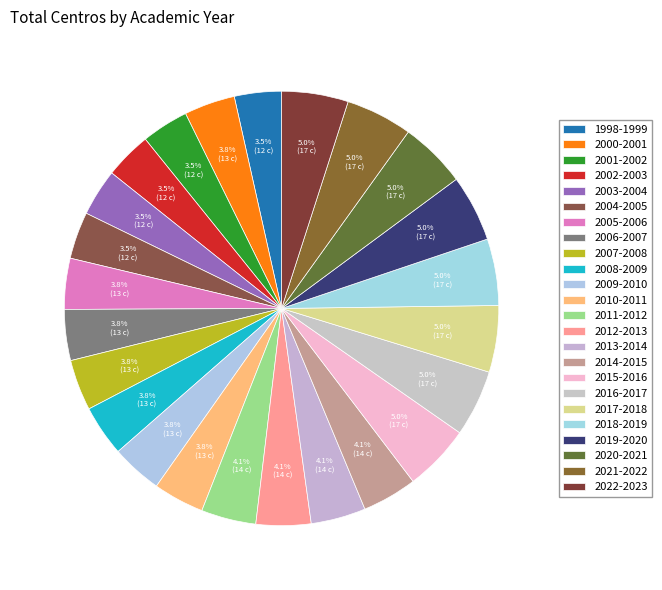

Rank the categories by value from highest to lowest.

2015-2016, 2016-2017, 2017-2018, 2018-2019, 2019-2020, 2020-2021, 2021-2022, 2022-2023, 2011-2012, 2012-2013, 2013-2014, 2014-2015, 2000-2001, 2005-2006, 2006-2007, 2007-2008, 2008-2009, 2009-2010, 2010-2011, 1998-1999, 2001-2002, 2002-2003, 2003-2004, 2004-2005